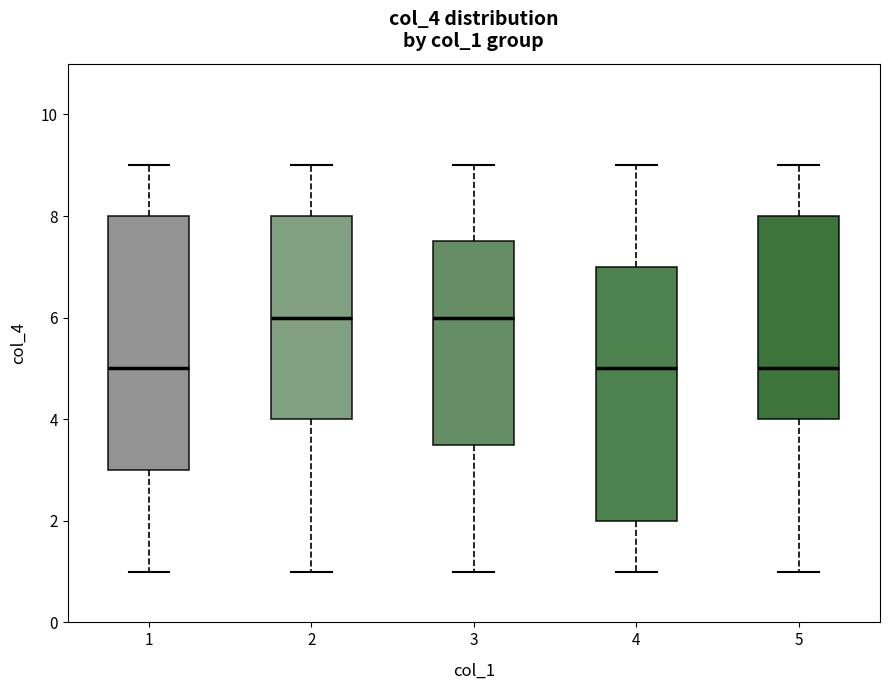

Where does the upper whisker of the box at x = 2 end on the y-axis? The values are not printed on the chart, so give them approximately, as read against the axis.

9.0